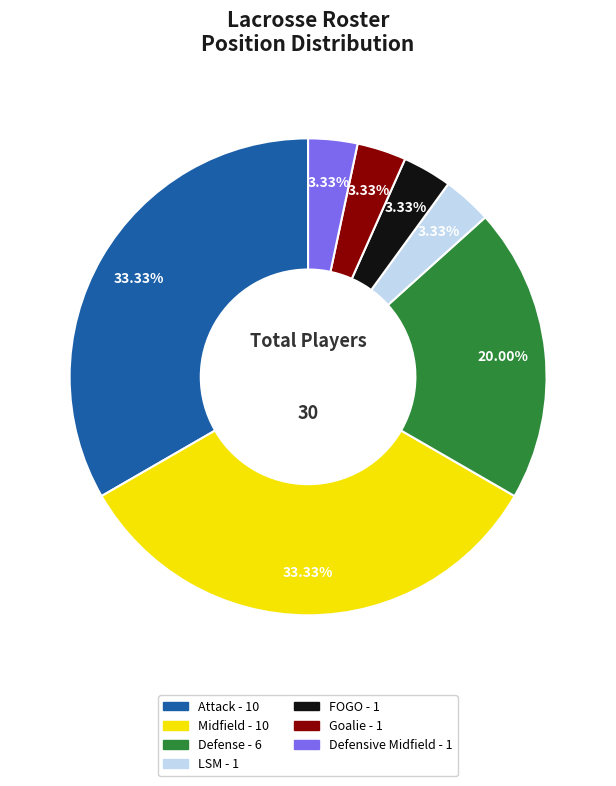

To the nearest percent, what is the difference between the largest and smallest slice percentages?

30%